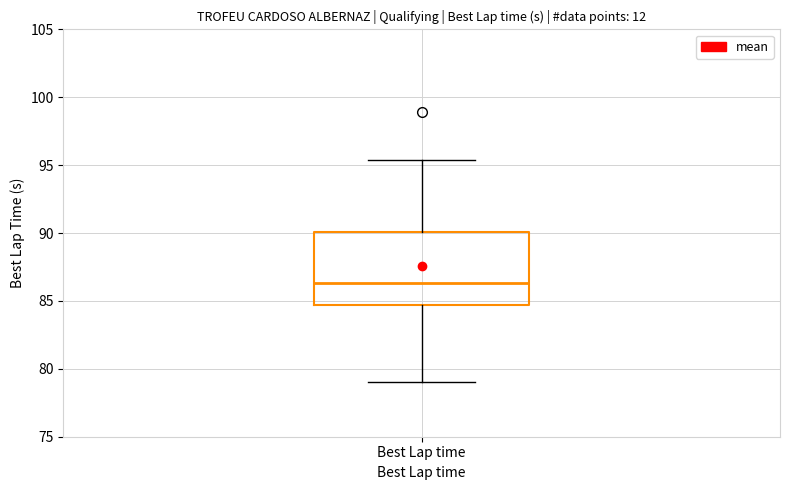

Transcribe this box plot: give where the median line is, the range the box spans, and where the two whiskers end, as read against the y-axis. The values are not printed on the chart, so give them approximately, as read against the axis.

median 86.5, box 84.5 to 90.0, whiskers 79.0 to 95.5